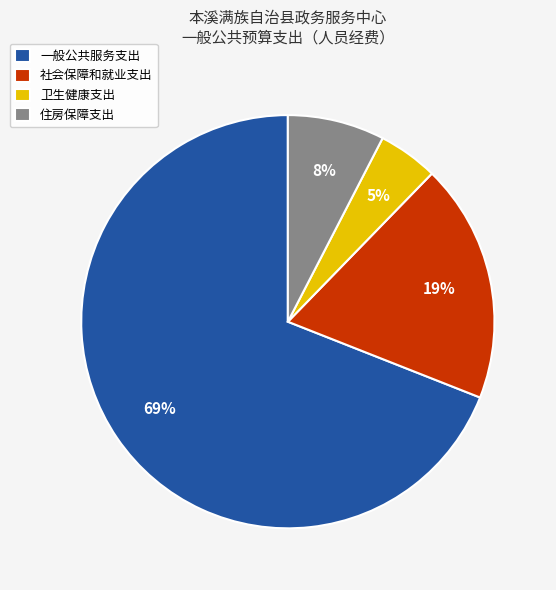

Do 卫生健康支出 and 社会保障和就业支出 together represent more than half of the pie?

No